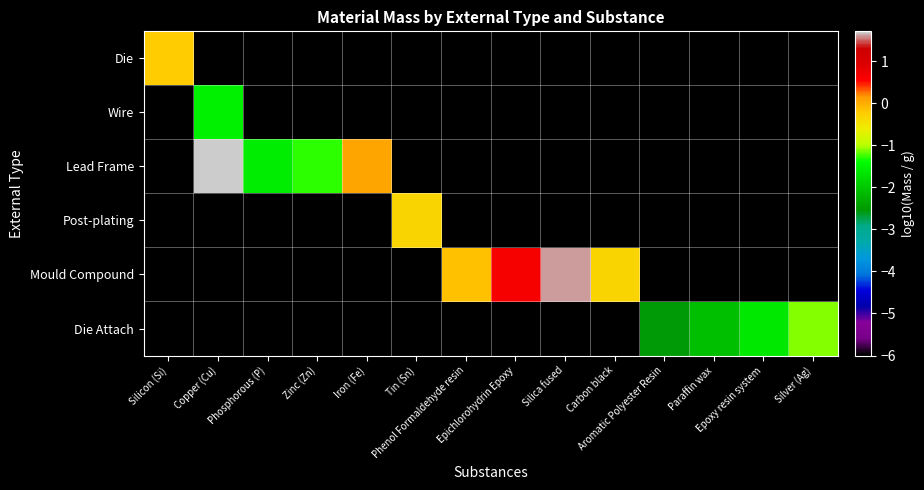

What is the total value across all series at Silver (Ag)?

-31.1